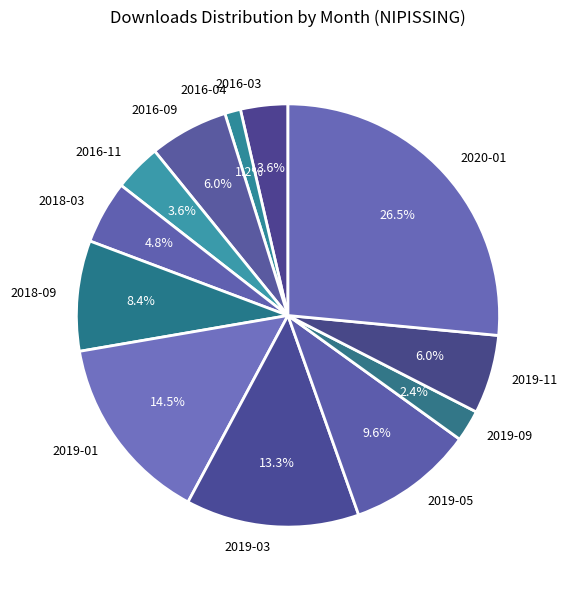

Is there any slice that represents more than half of the pie?

No